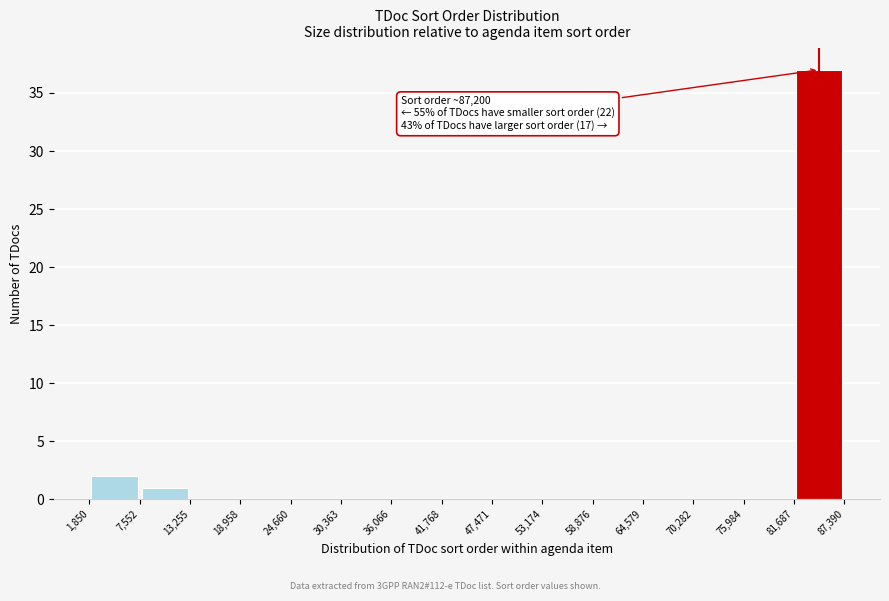

Over which range of the x-axis is the bar tallest?

81,687 to 87,390